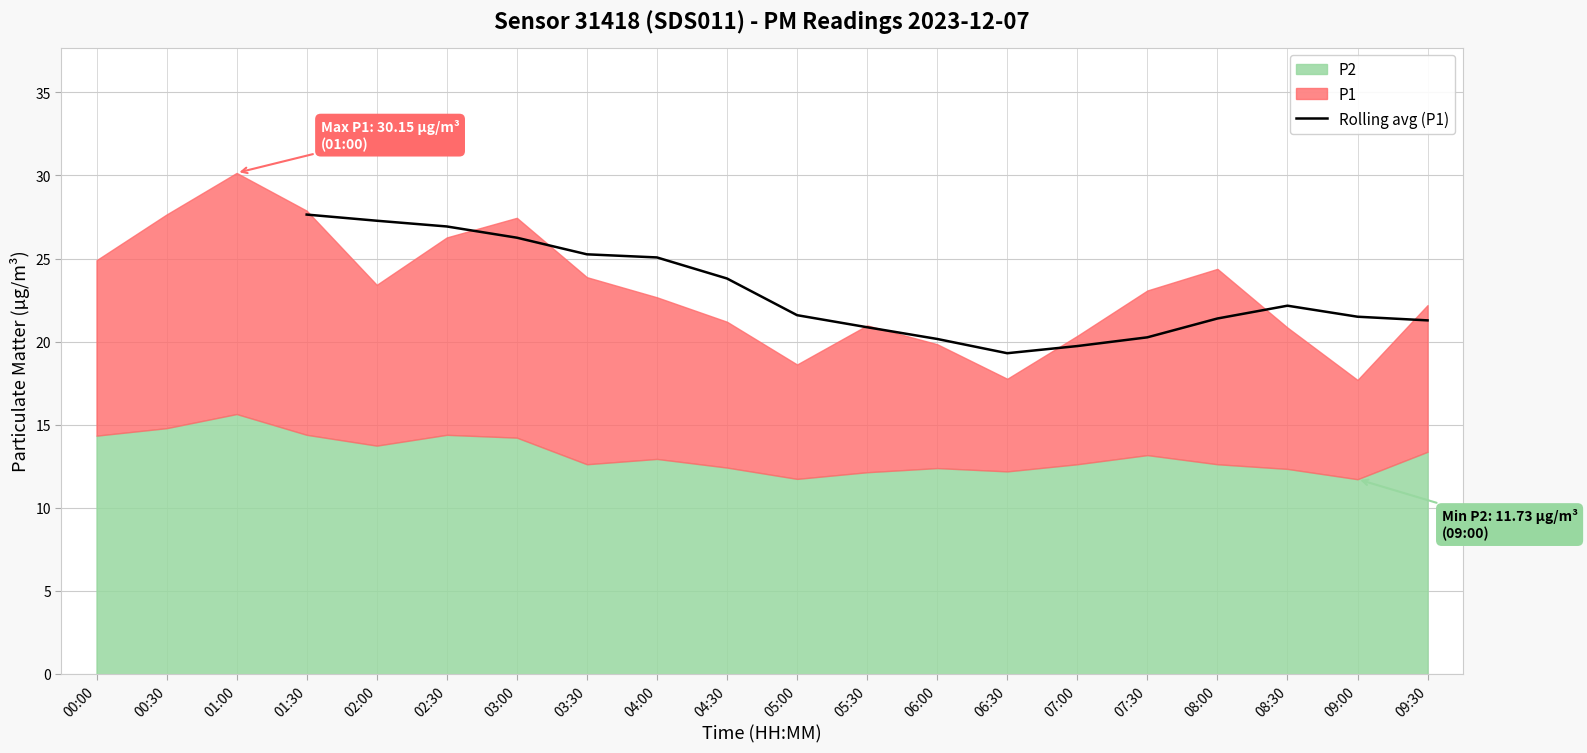

What is the minimum value for Rolling avg (P1)?

19.3